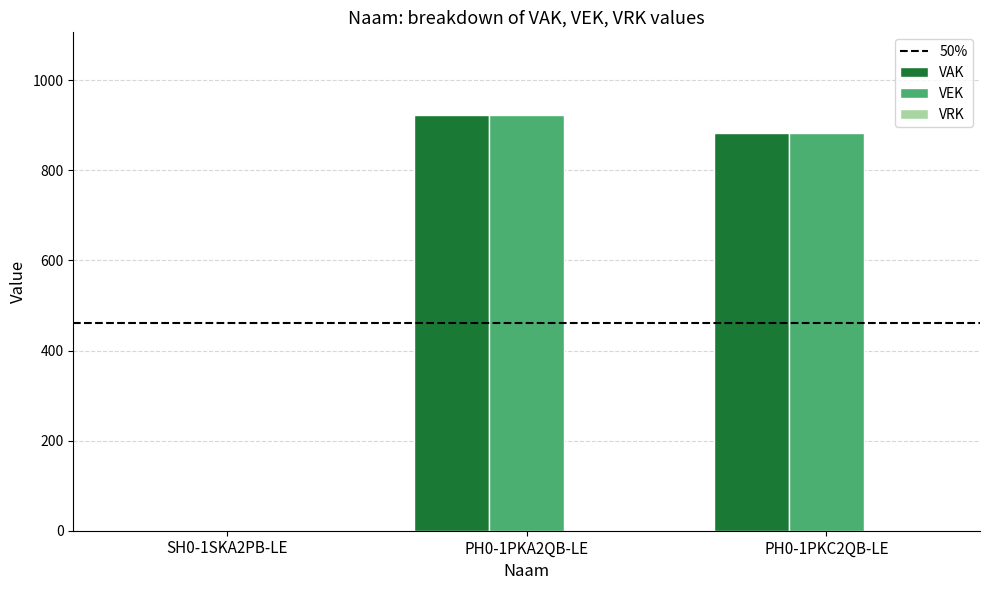

At which category is the sum across all series the highest?

PH0-1PKA2QB-LE